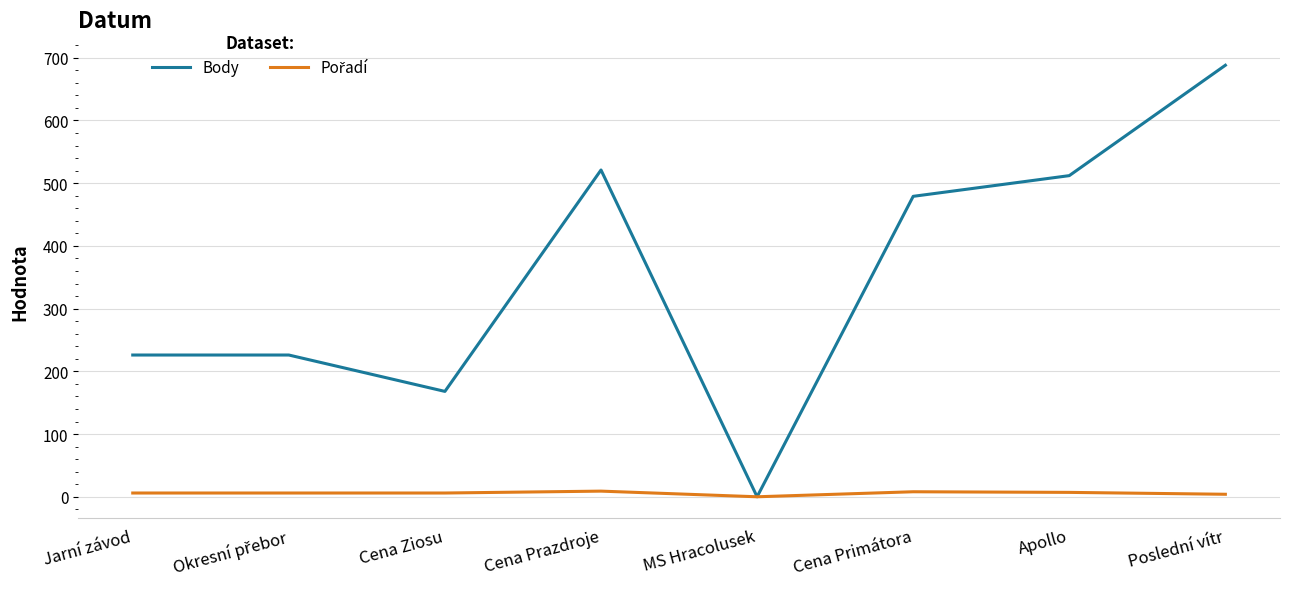

What is the greatest value displayed?

688